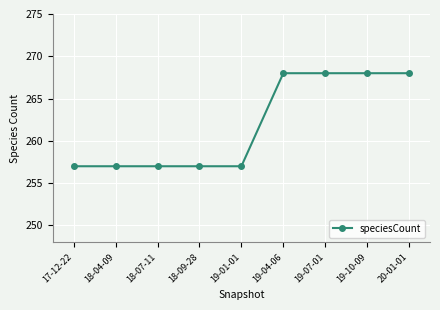

What is the minimum value shown in the chart?

257